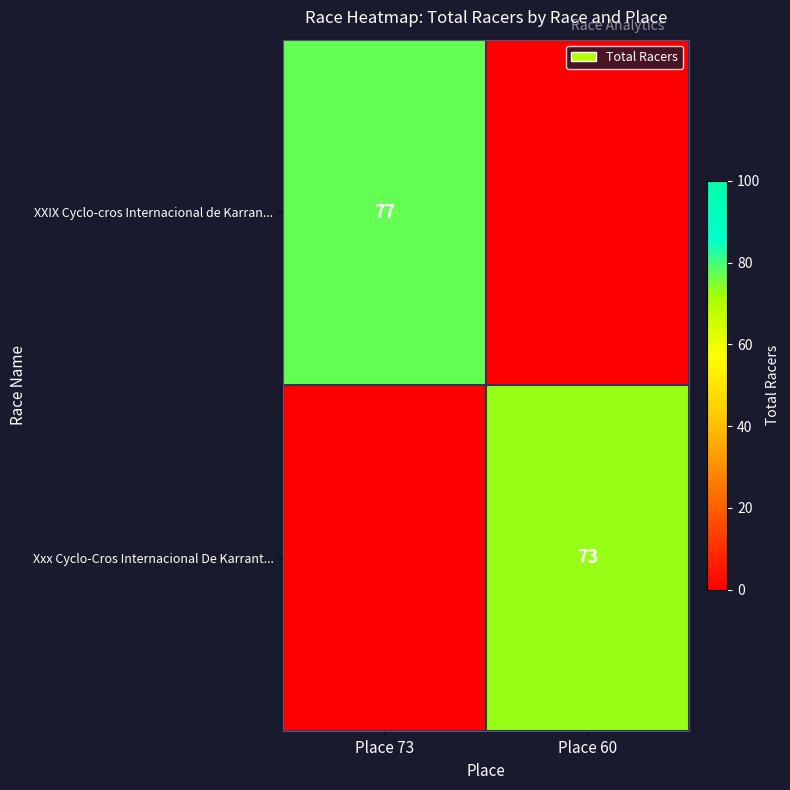

At which category is the sum across all series the highest?

Place 73